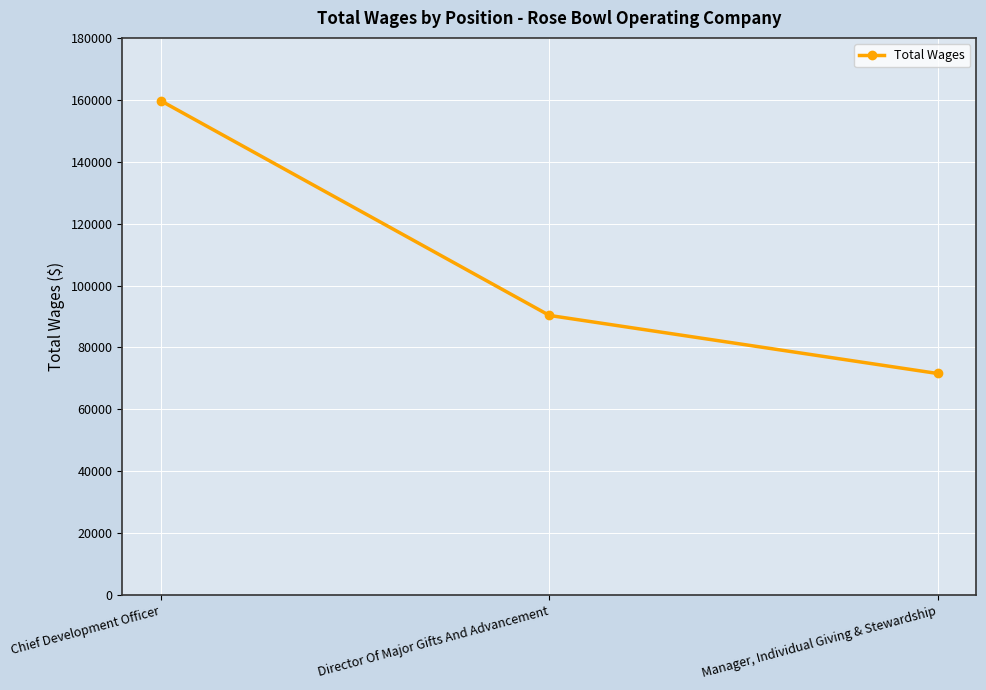

What is the maximum value shown in the chart?

159628